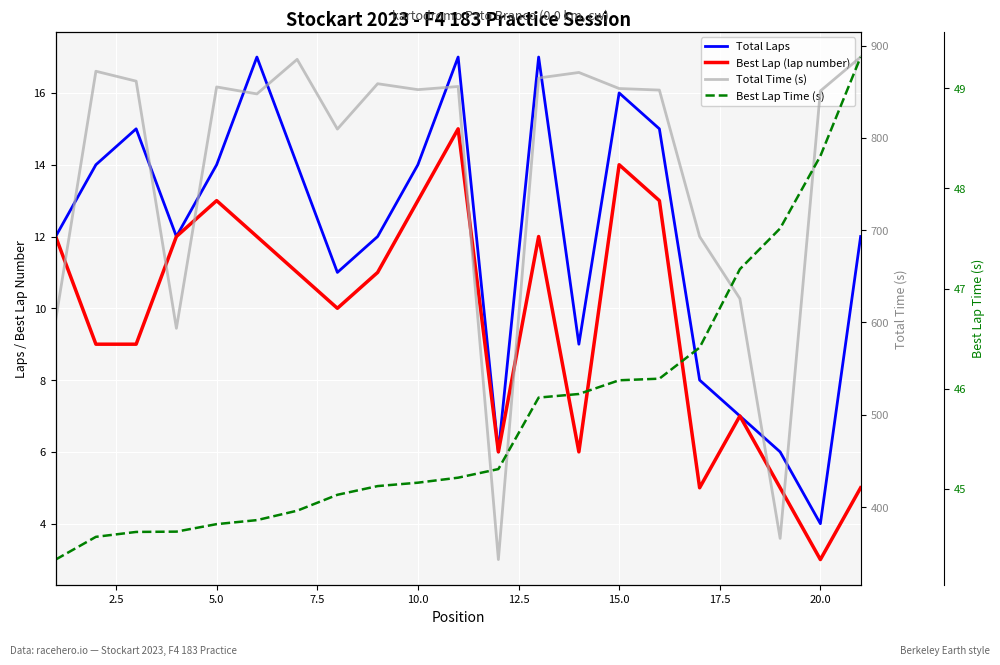

The Total Laps series shows 5.5 at 2.5. True or false?

False